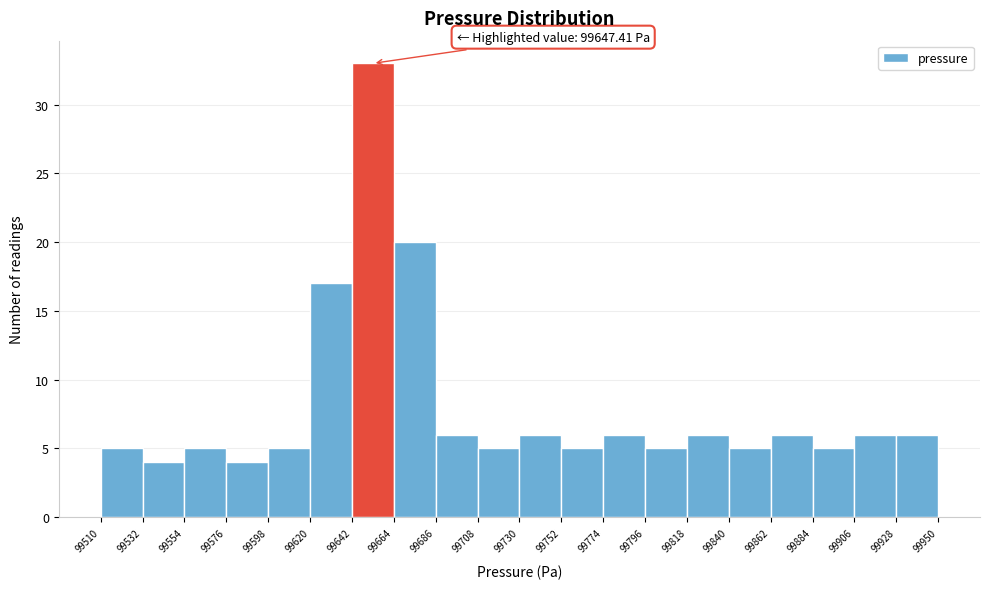

Over which range of the x-axis is the bar tallest?

99642 to 99664